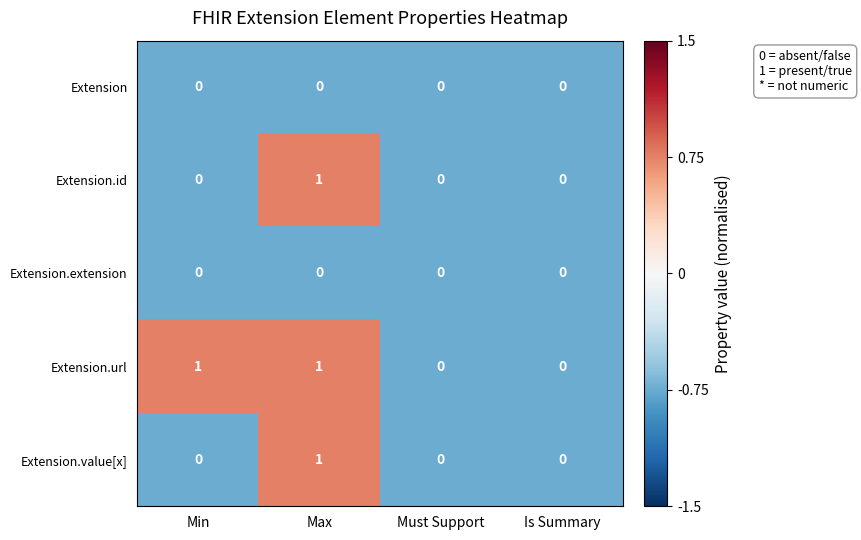

Which series has the largest total across all categories?

Extension.url